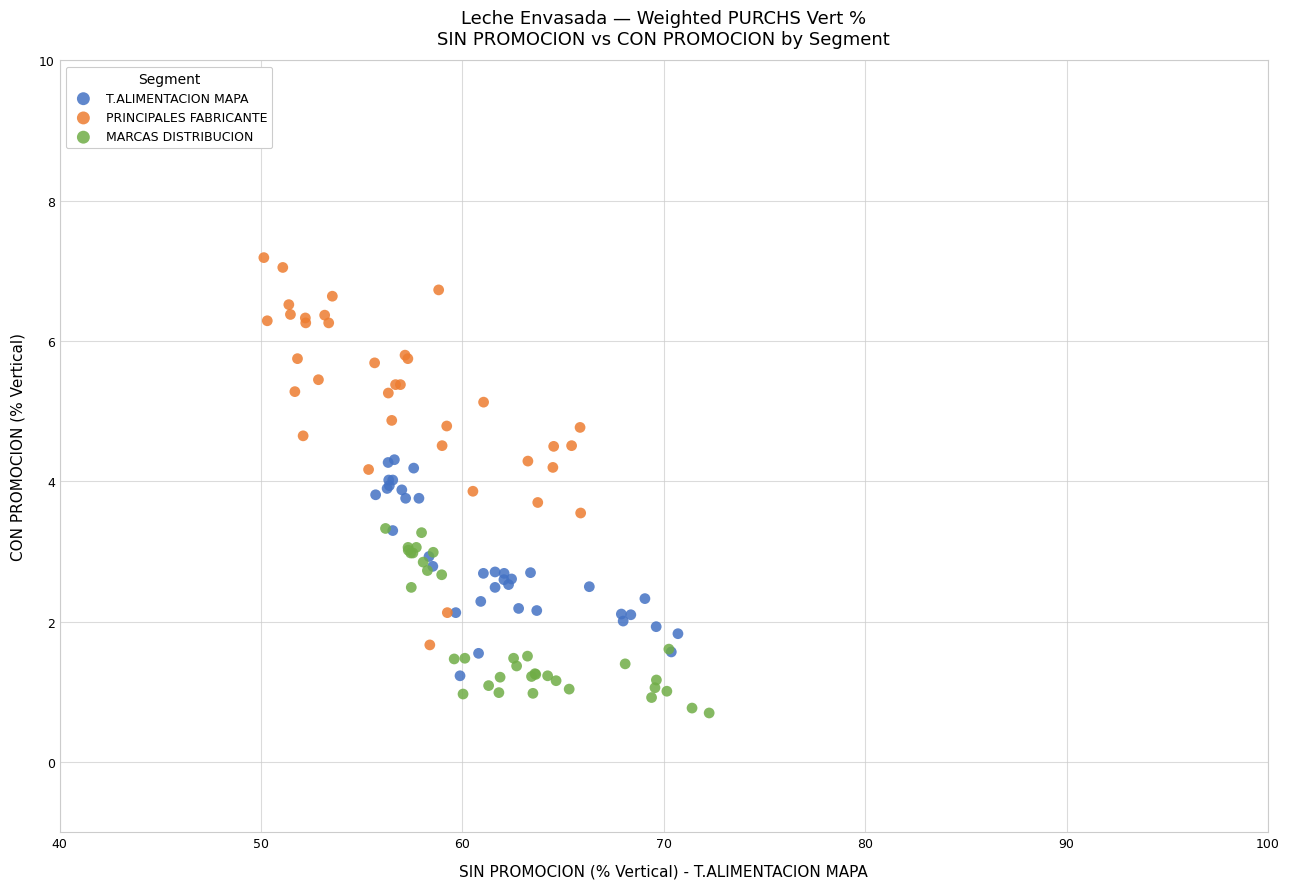

Which series contains the highest Y value?

PRINCIPALES FABRICANTE